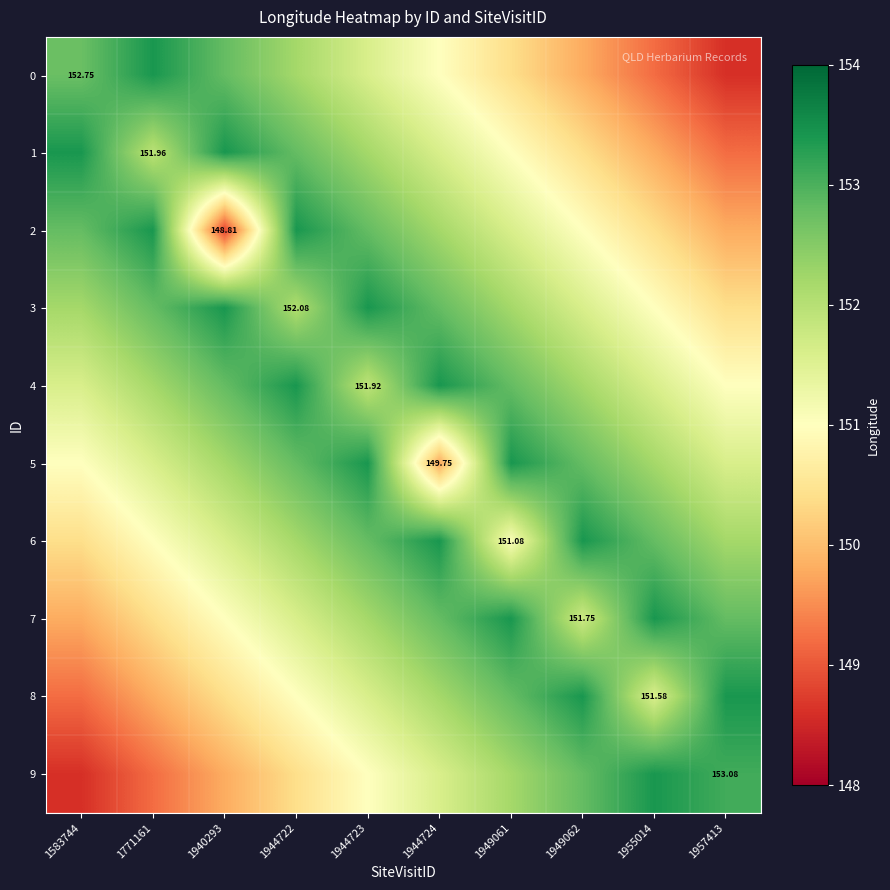

List the labels in order of 6 value, smallest first.

1583744, 1771161, 1949061, 1940293, 1944722, 1957413, 1944723, 1955014, 1944724, 1949062